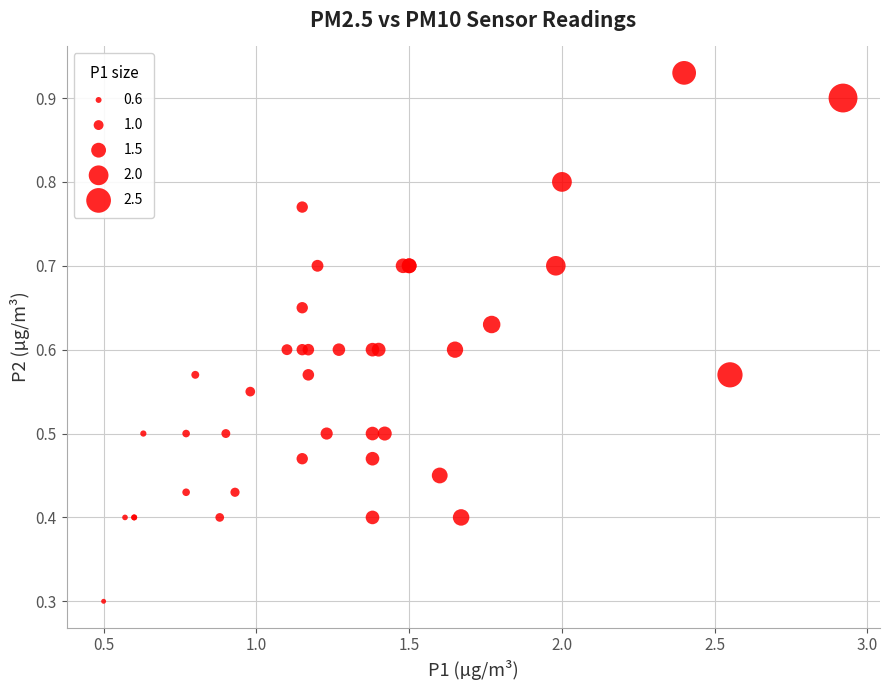

What Y value in the scatter plot is closest to 0?

0.3